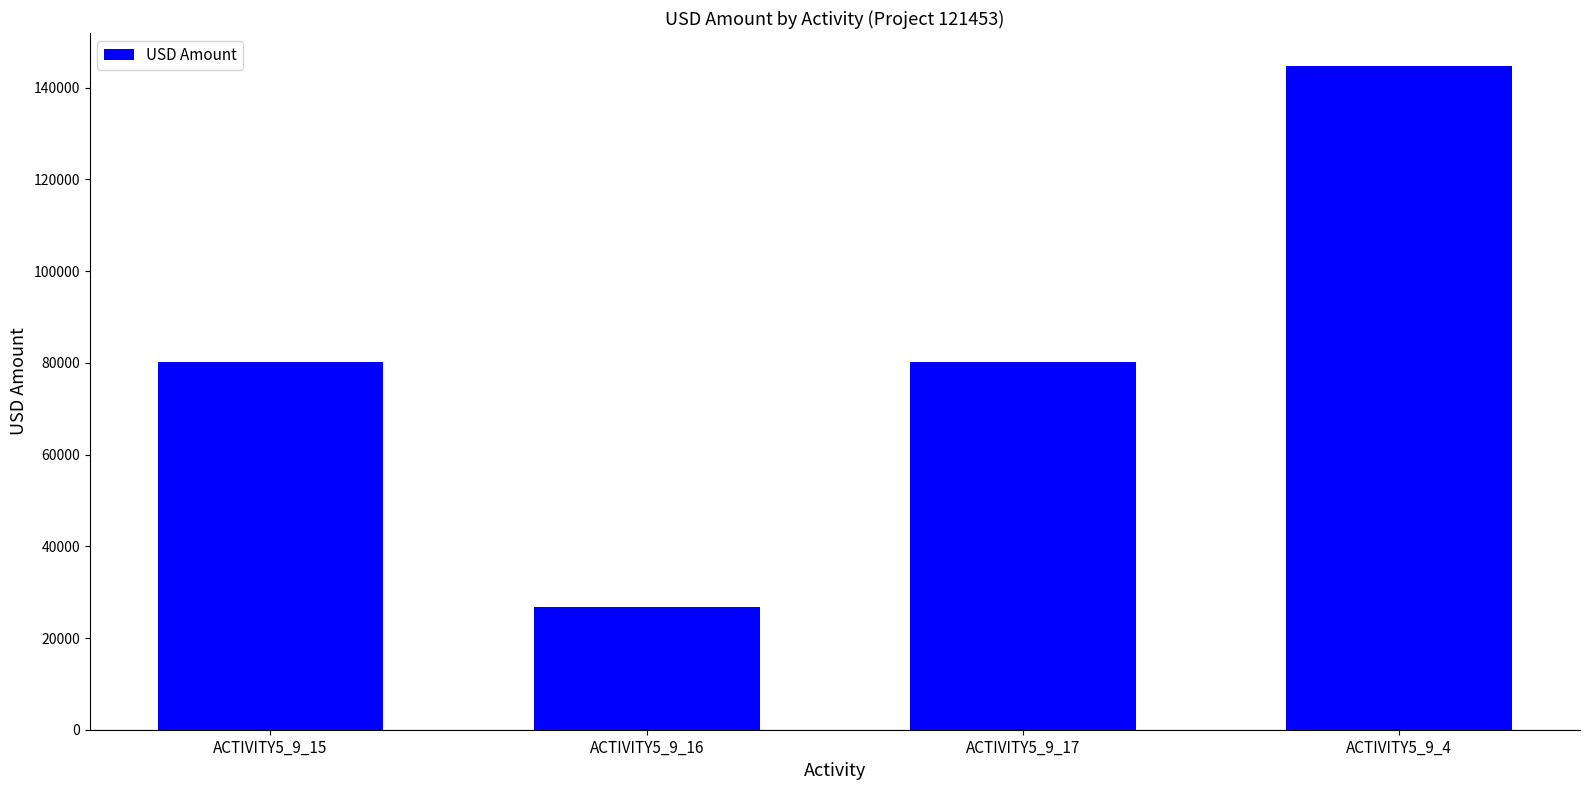

Count the number of categories in the chart.

4